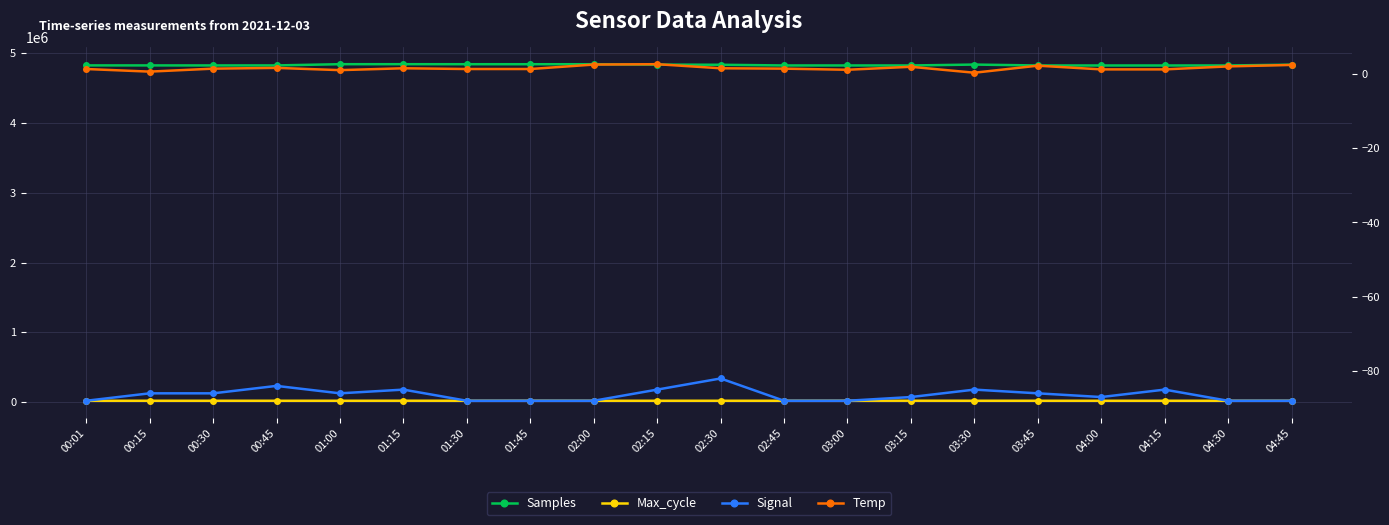

Reading left to right, transcribe all the data shown in this chart.

Samples: 4826176.0	4826039.0	4825650.0	4825886.0	4843502.0	4843506.0	4843184.0	4842976.0	4842804.0	4837450.0	4835198.0	4825279.0	4825322.0	4825134.0	4838053.0	4825126.0	4824949.0	4825017.0	4825277.0	4836317.0
Max_cycle: 20015.0	19949.0	19924.0	19928.0	19924.0	20305.0	20014.0	20338.0	19947.0	19935.0	19925.0	19925.0	20336.0	20413.0	19973.0	19925.0	19921.0	19924.0	19978.0	19931.0
Signal: -88.0	-86.0	-86.0	-84.0	-86.0	-85.0	-88.0	-88.0	-88.0	-85.0	-82.0	-88.0	-88.0	-87.0	-85.0	-86.0	-87.0	-85.0	-88.0	-88.0
Temp: 1.3	0.6	1.4	1.6	1.0	1.5	1.3	1.3	2.5	2.6	1.5	1.4	1.1	1.9	0.3	2.2	1.2	1.2	2.0	2.4